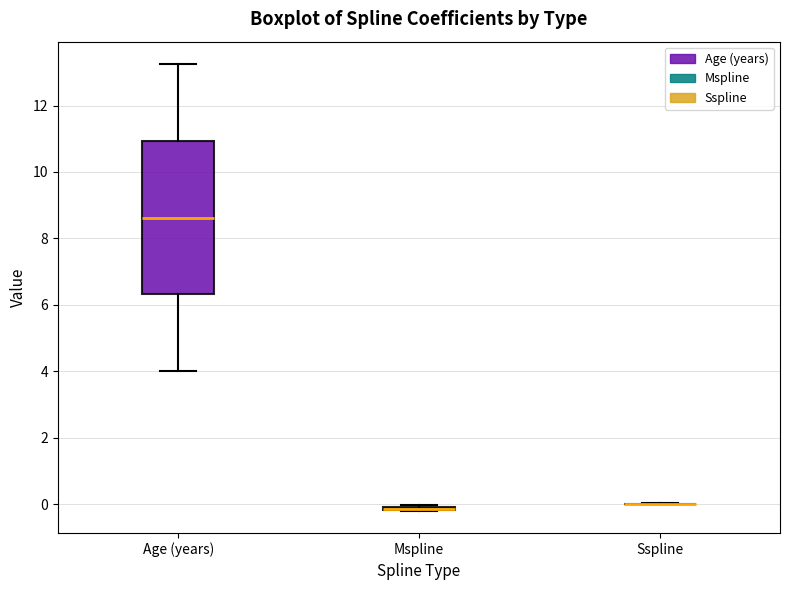

Comparing the boxes themselves (not the whiskers), which one is the tallest?

Age (years)